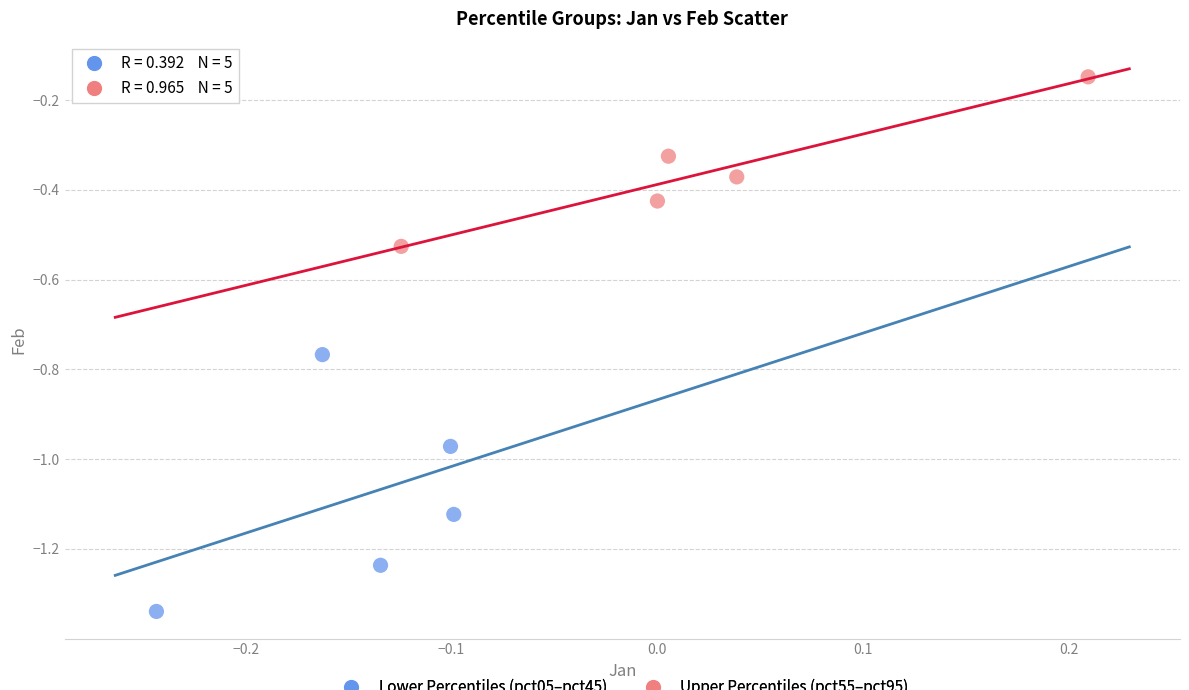

Which series reaches the minimum Y coordinate?

Lower Percentiles (pct05–pct45)